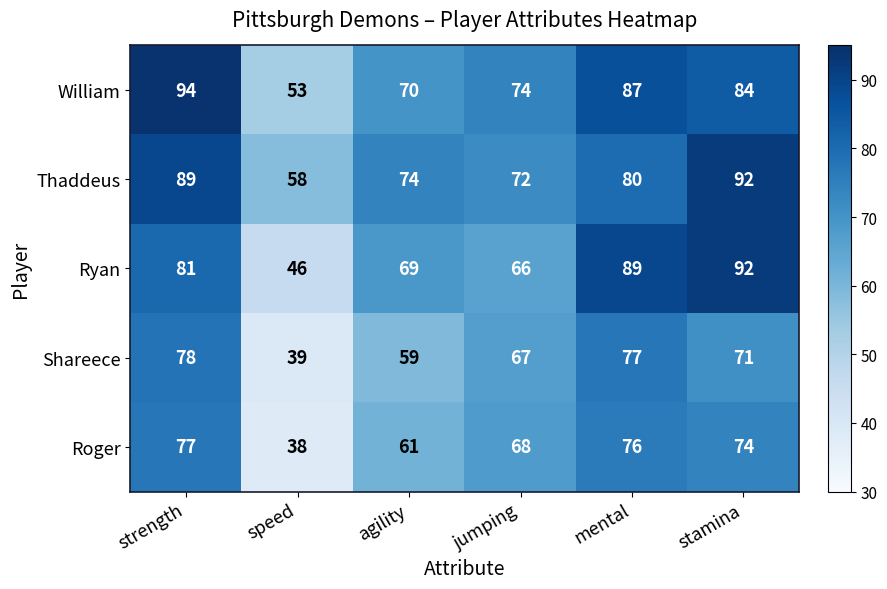

The Roger series shows 68 at jumping. True or false?

True